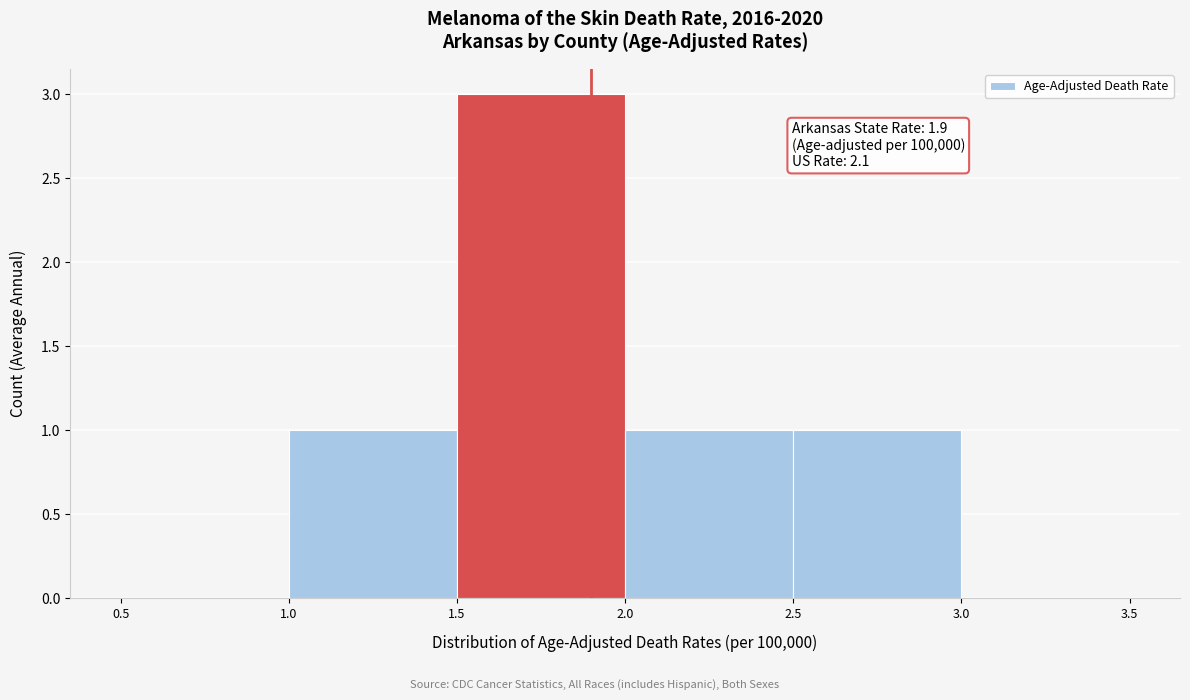

Over which range of the x-axis is the bar tallest?

1.5 to 2.0